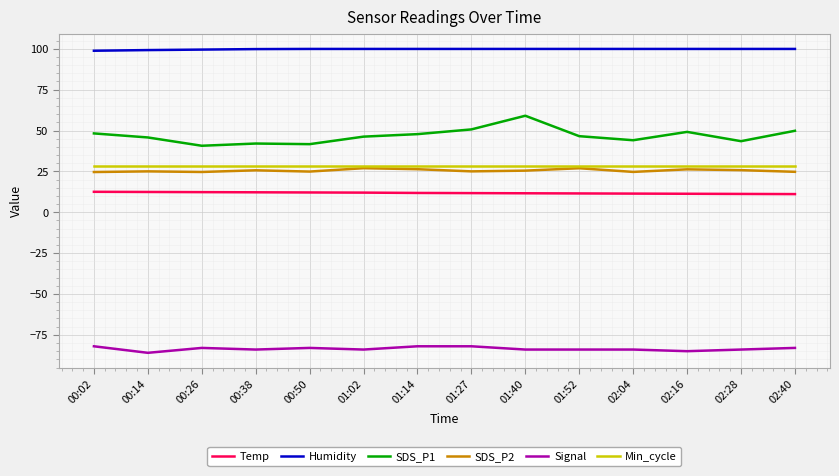

True or false: Humidity has a value of 99.9 at 02:28.

True